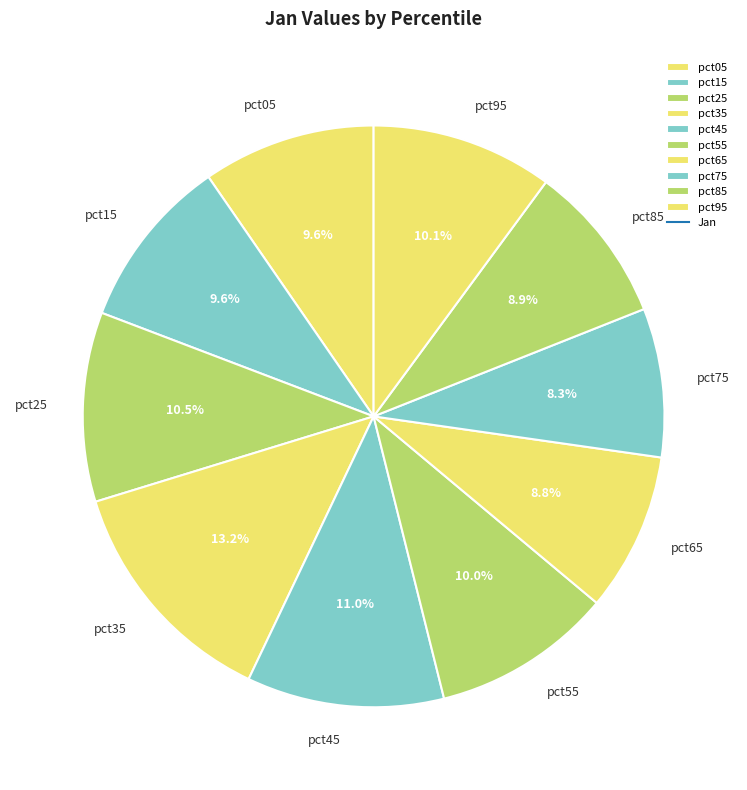

True or false: pct05 accounts for 10% of the total.

True